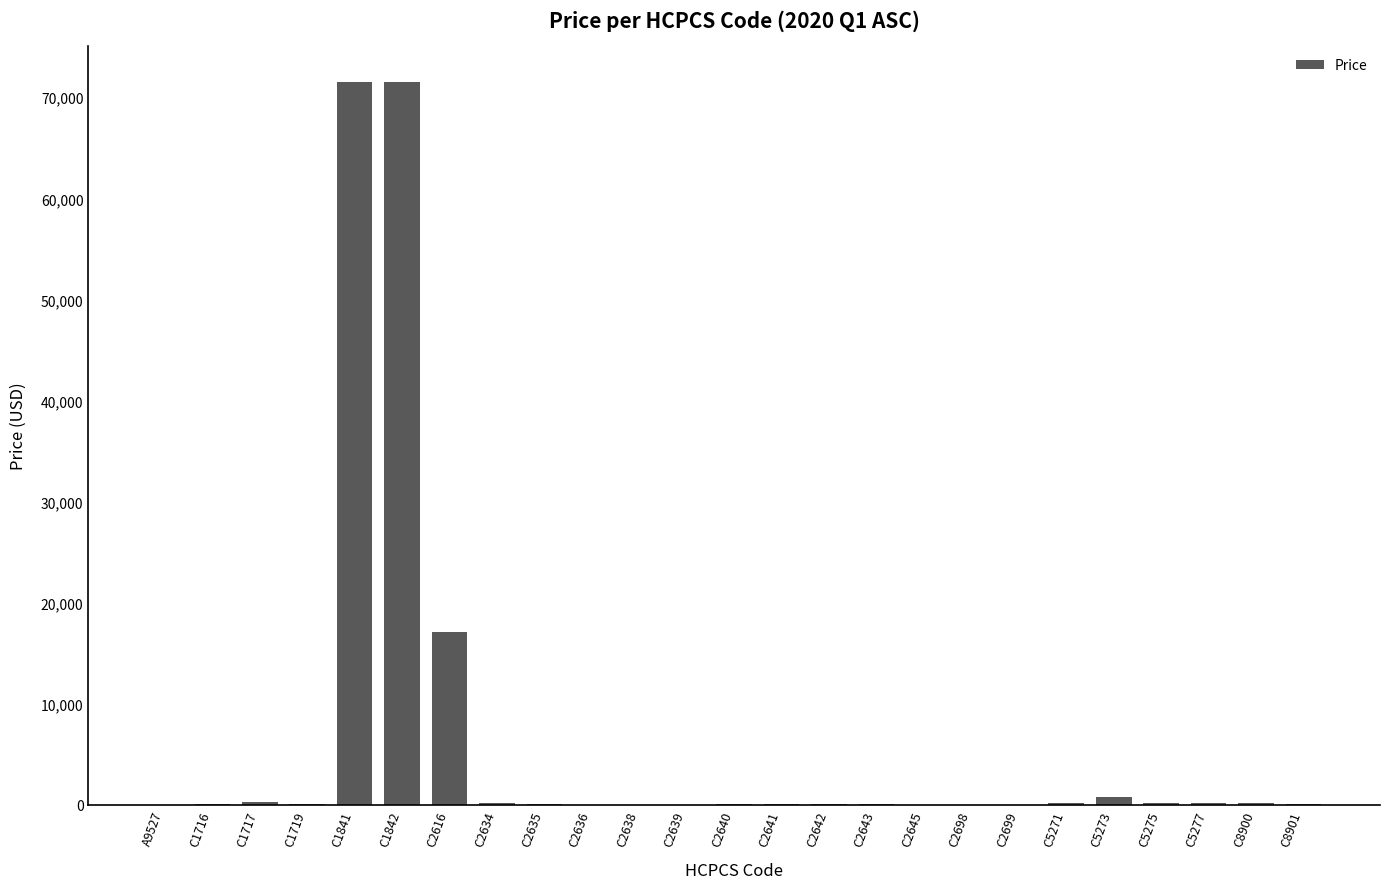

What is the greatest value displayed?

71507.5